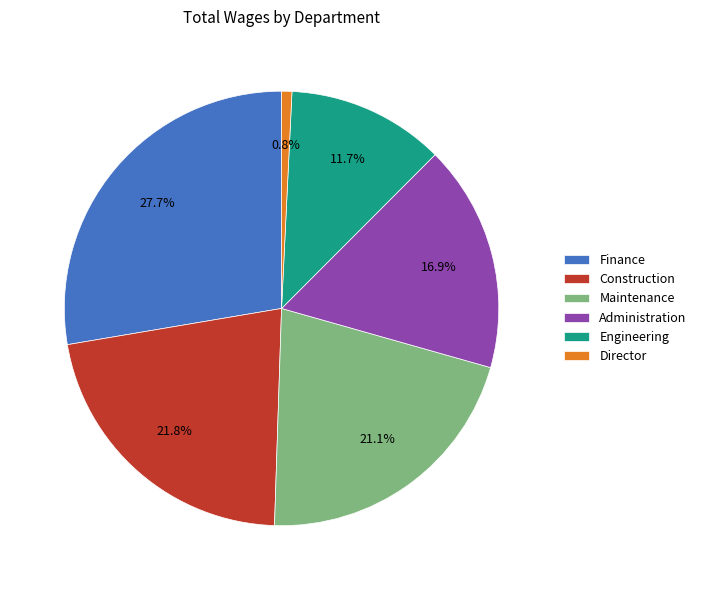

Which has a higher value, Engineering or Finance?

Finance